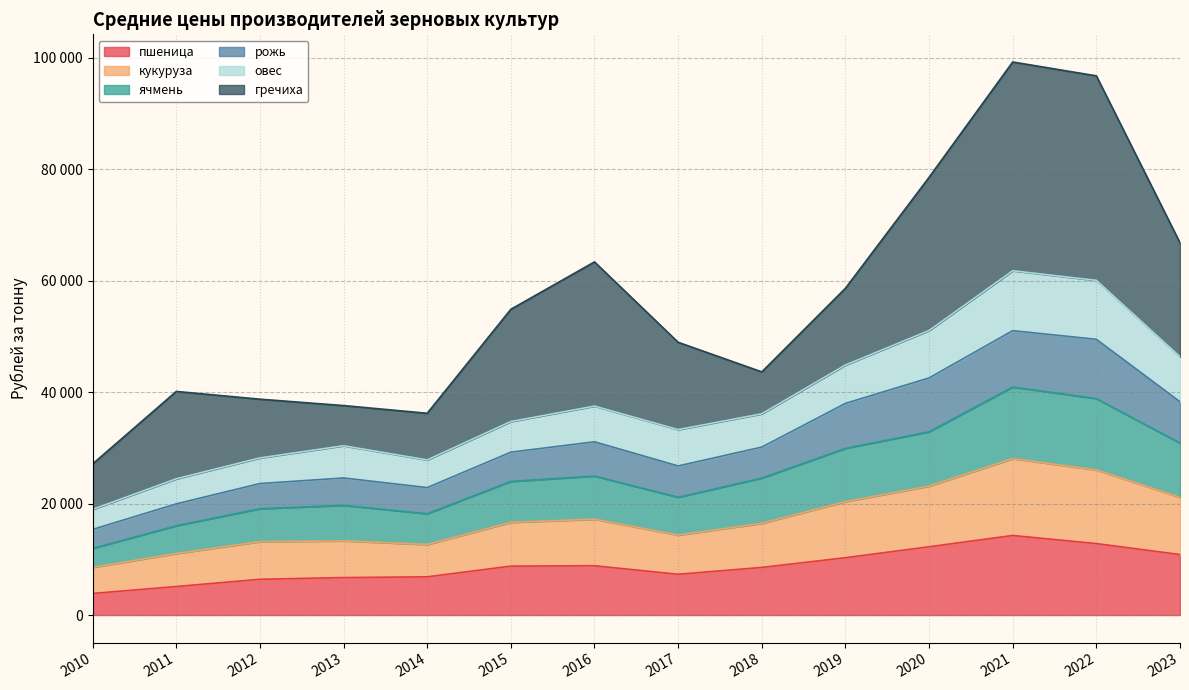

List the labels in order of пшеница value, largest first.

2021, 2022, 2020, 2023, 2019, 2016, 2015, 2018, 2017, 2014, 2013, 2012, 2011, 2010